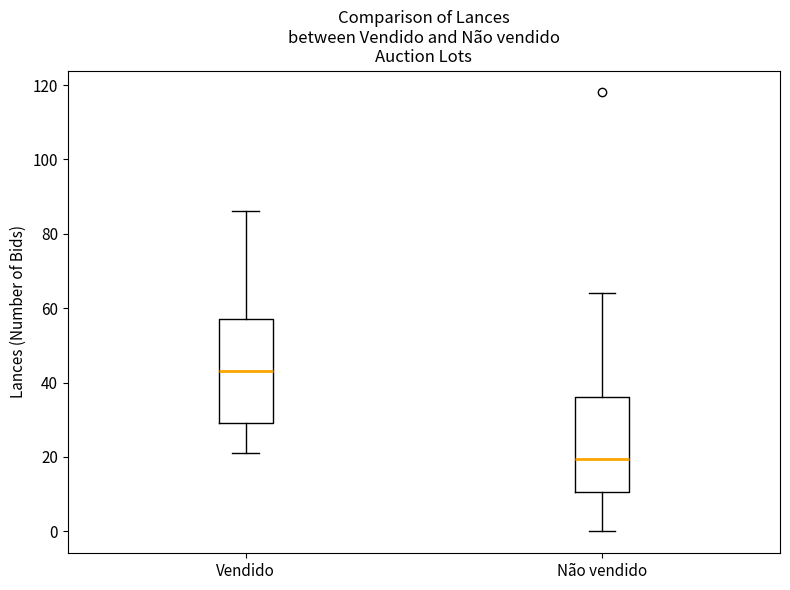

Which box is the tallest, from its lower edge to its upper edge?

Vendido